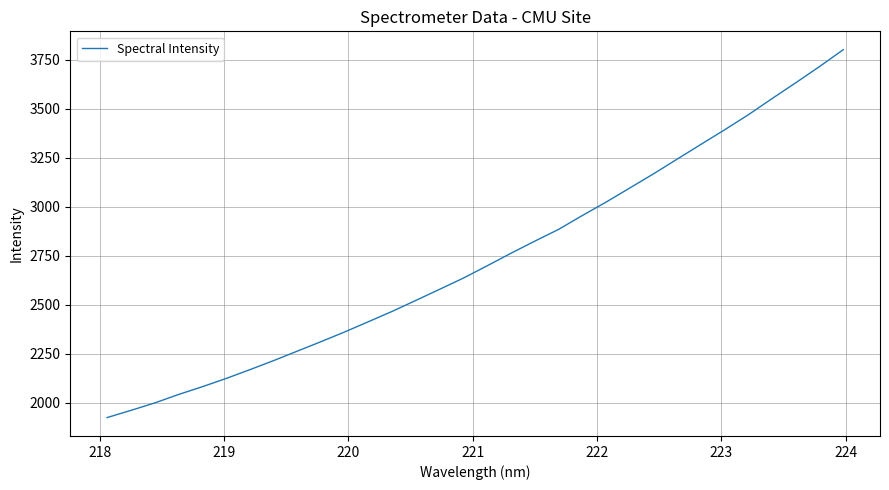

What is the maximum value shown in the chart?

3800.2